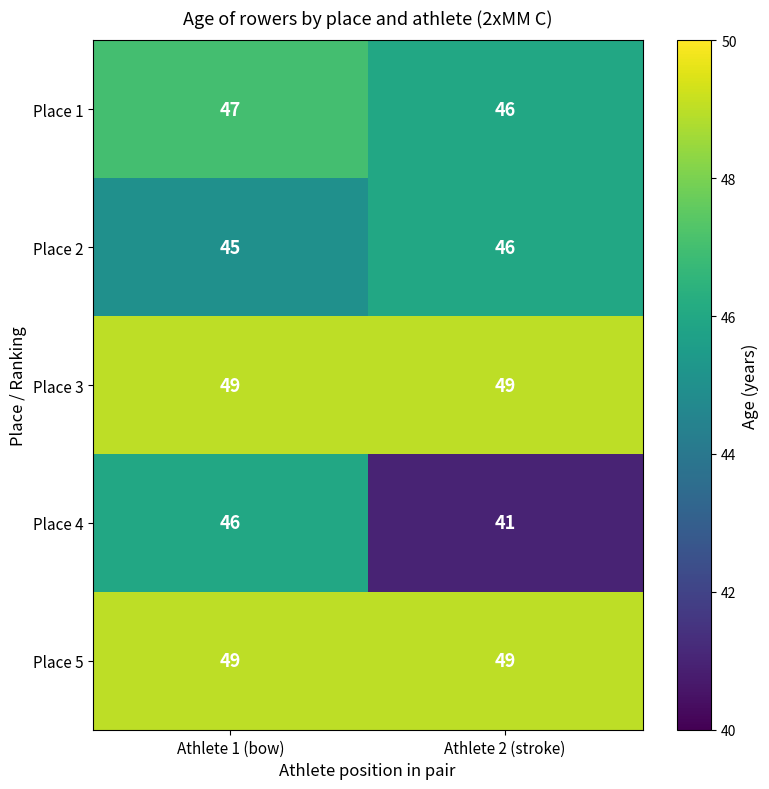

Reading left to right, transcribe all the data shown in this chart.

Place 1: Athlete 1 (bow)=47	Athlete 2 (stroke)=46
Place 2: Athlete 1 (bow)=45	Athlete 2 (stroke)=46
Place 3: Athlete 1 (bow)=49	Athlete 2 (stroke)=49
Place 4: Athlete 1 (bow)=46	Athlete 2 (stroke)=41
Place 5: Athlete 1 (bow)=49	Athlete 2 (stroke)=49